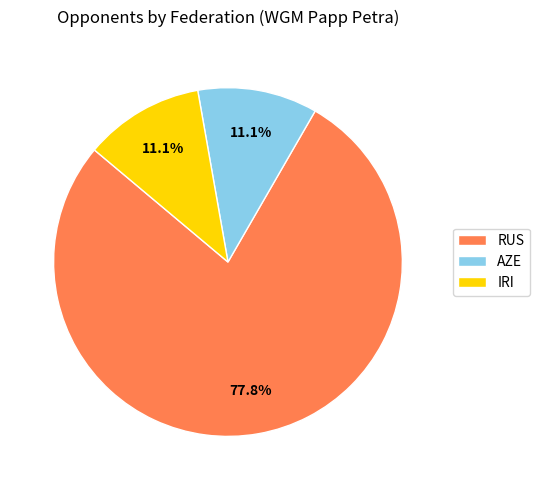

How many slices are in this pie chart?

3